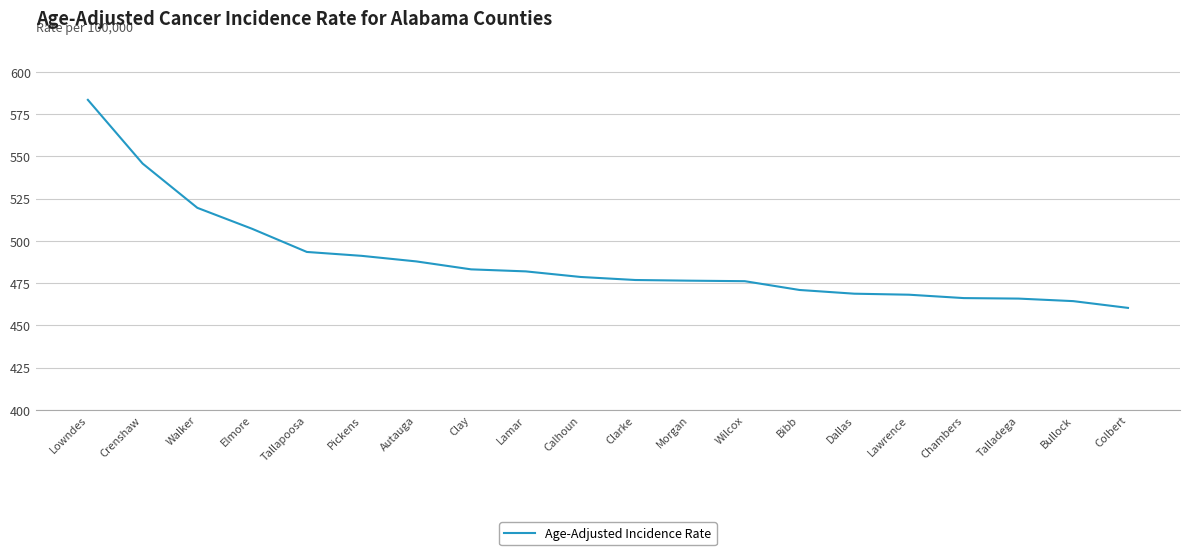

Approximately how many times larger is the value at Pickens compared to Autauga?

1.0